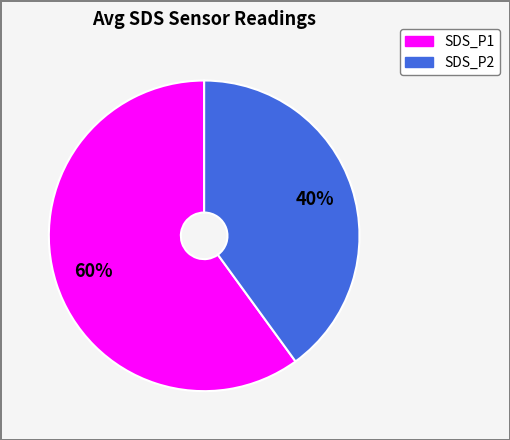

To the nearest percent, what portion does SDS_P2 represent?

40%